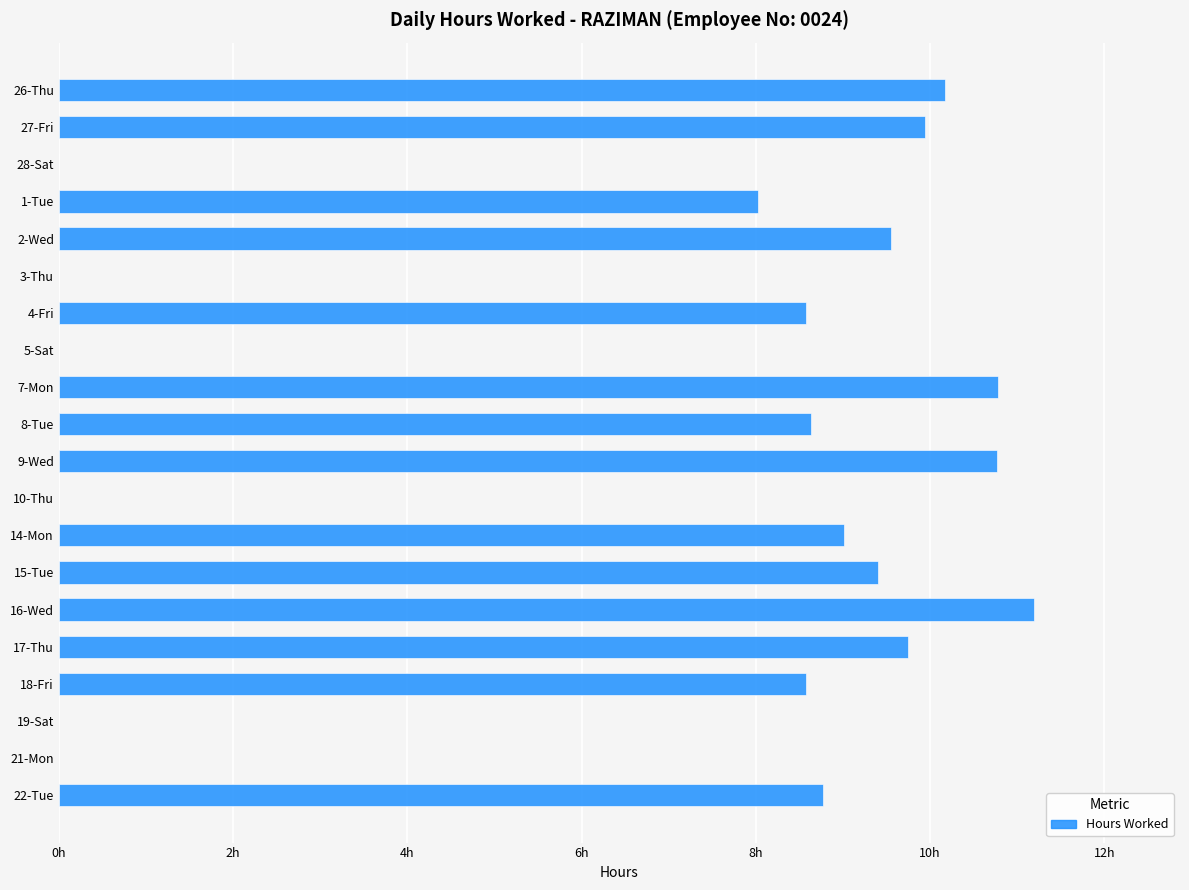

Are the bars grouped side by side (vs. stacked)?

No